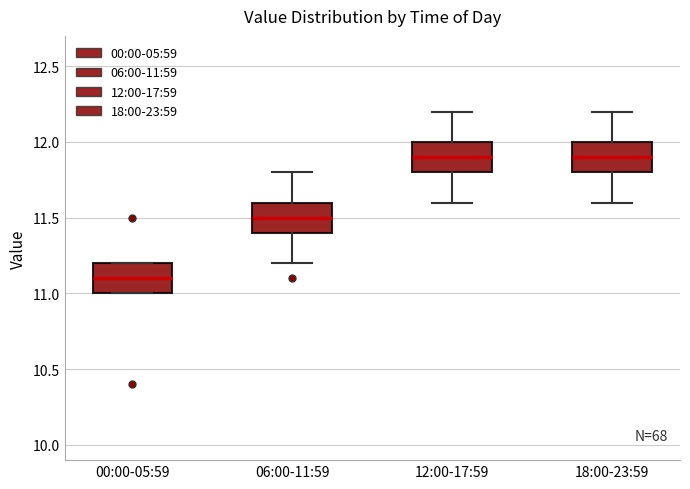

Reading left to right, read every box against the y-axis: the position of its median line, the range the box covers, and the ends of its whiskers. The values are not printed on the chart, so give them approximately, as read against the axis.

00:00-05:59: median 11.1, box 11.0 to 11.2, whiskers 11.0 to 11.2
06:00-11:59: median 11.5, box 11.4 to 11.6, whiskers 11.2 to 11.8
12:00-17:59: median 11.9, box 11.8 to 12.0, whiskers 11.6 to 12.2
18:00-23:59: median 11.9, box 11.8 to 12.0, whiskers 11.6 to 12.2